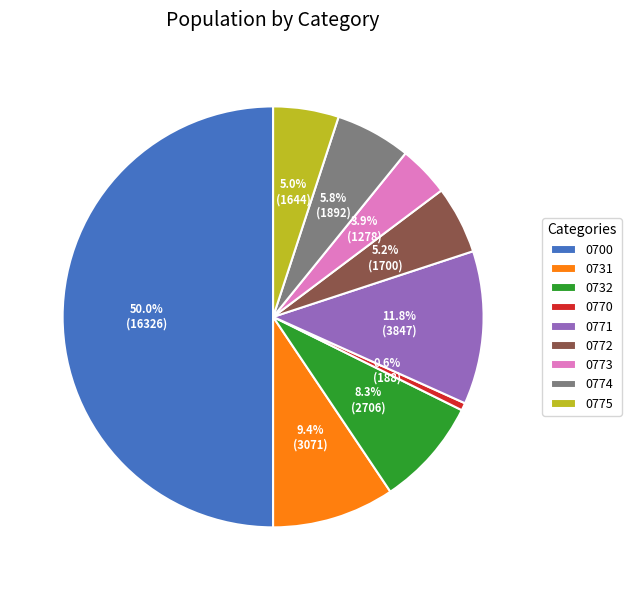

Between 0772 and 0700, which is larger?

0700